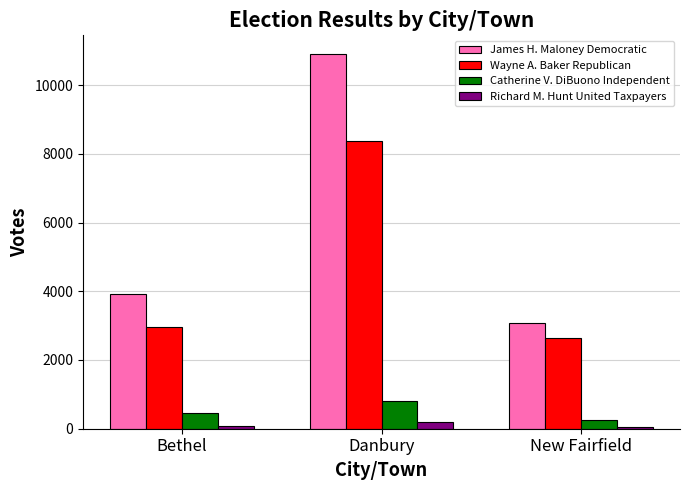

Which category has the highest value across all series?

Danbury